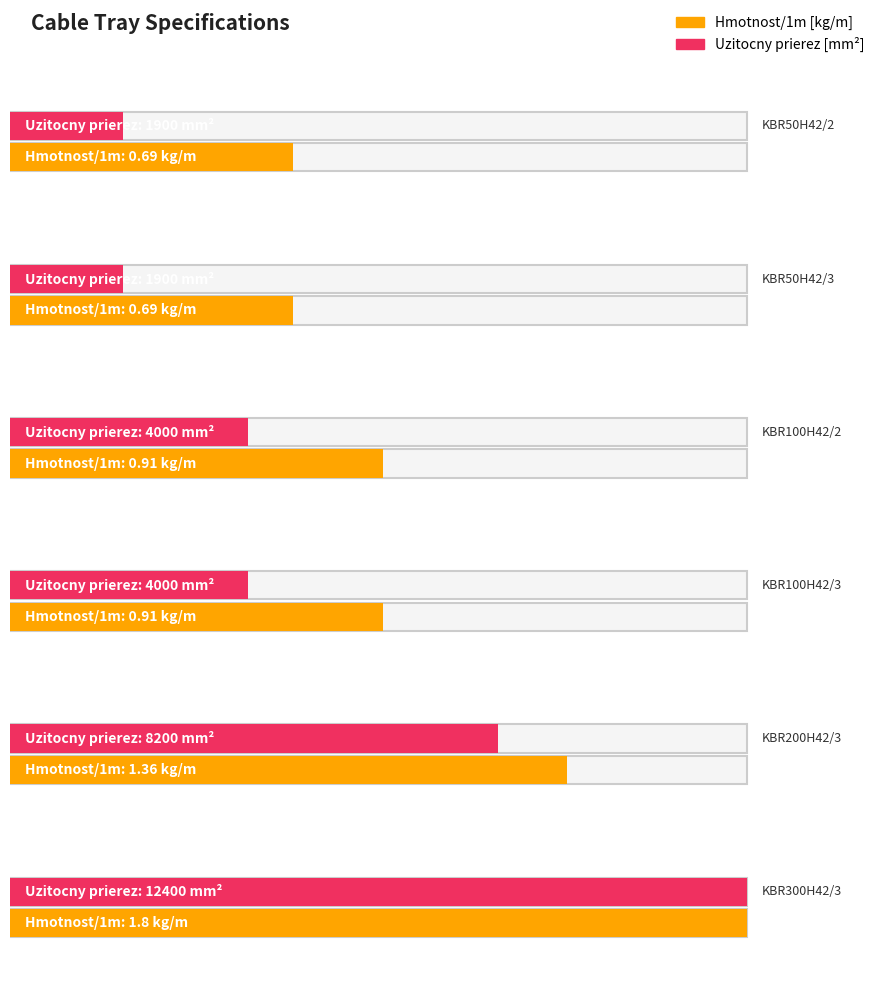

What is the smallest value displayed?

0.7